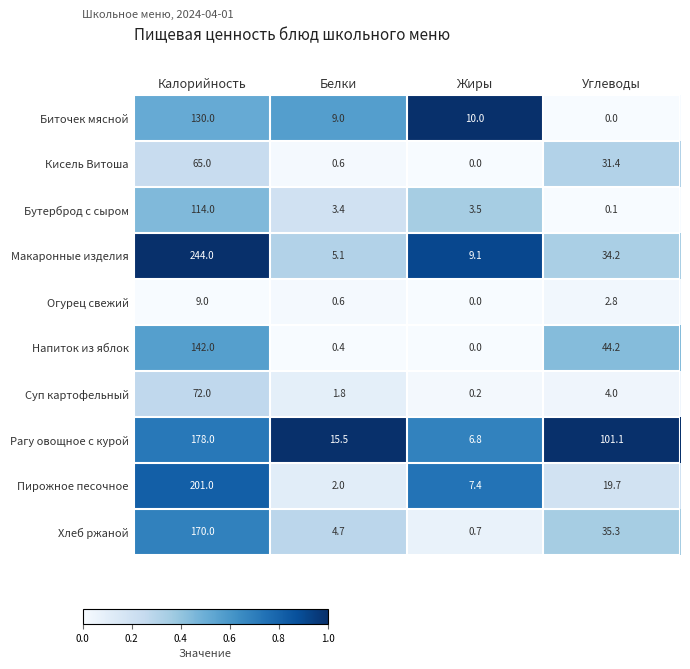

Where does the Напиток из яблок series first go above 44?

Калорийность